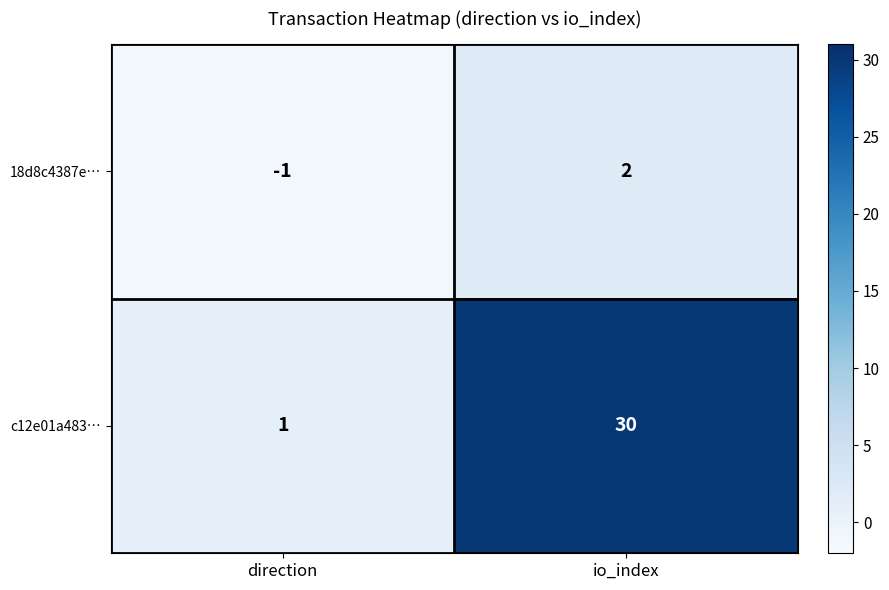

Reading left to right, list all the values displayed in this chart.

18d8c4387e…: direction=-1	io_index=2
c12e01a483…: direction=1	io_index=30